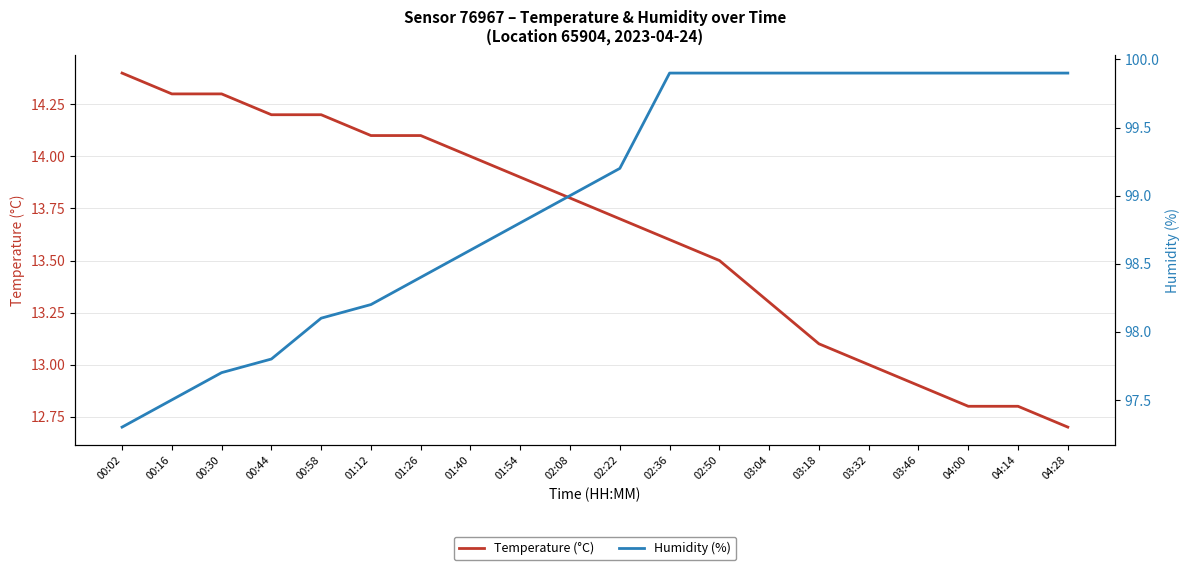

Where is Temperature (°C) nearest to the value 13?

03:32